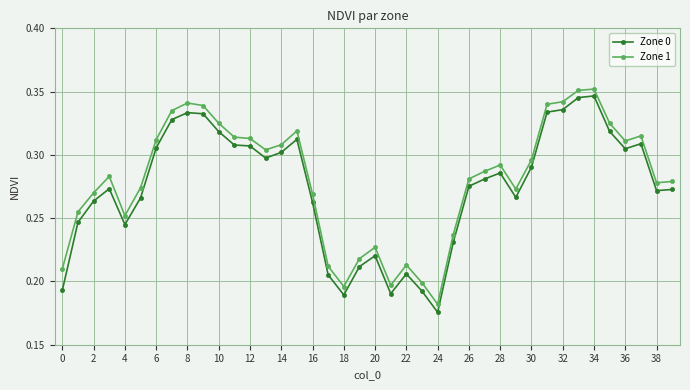

Which series has the largest range (max minus min)?

Zone 0